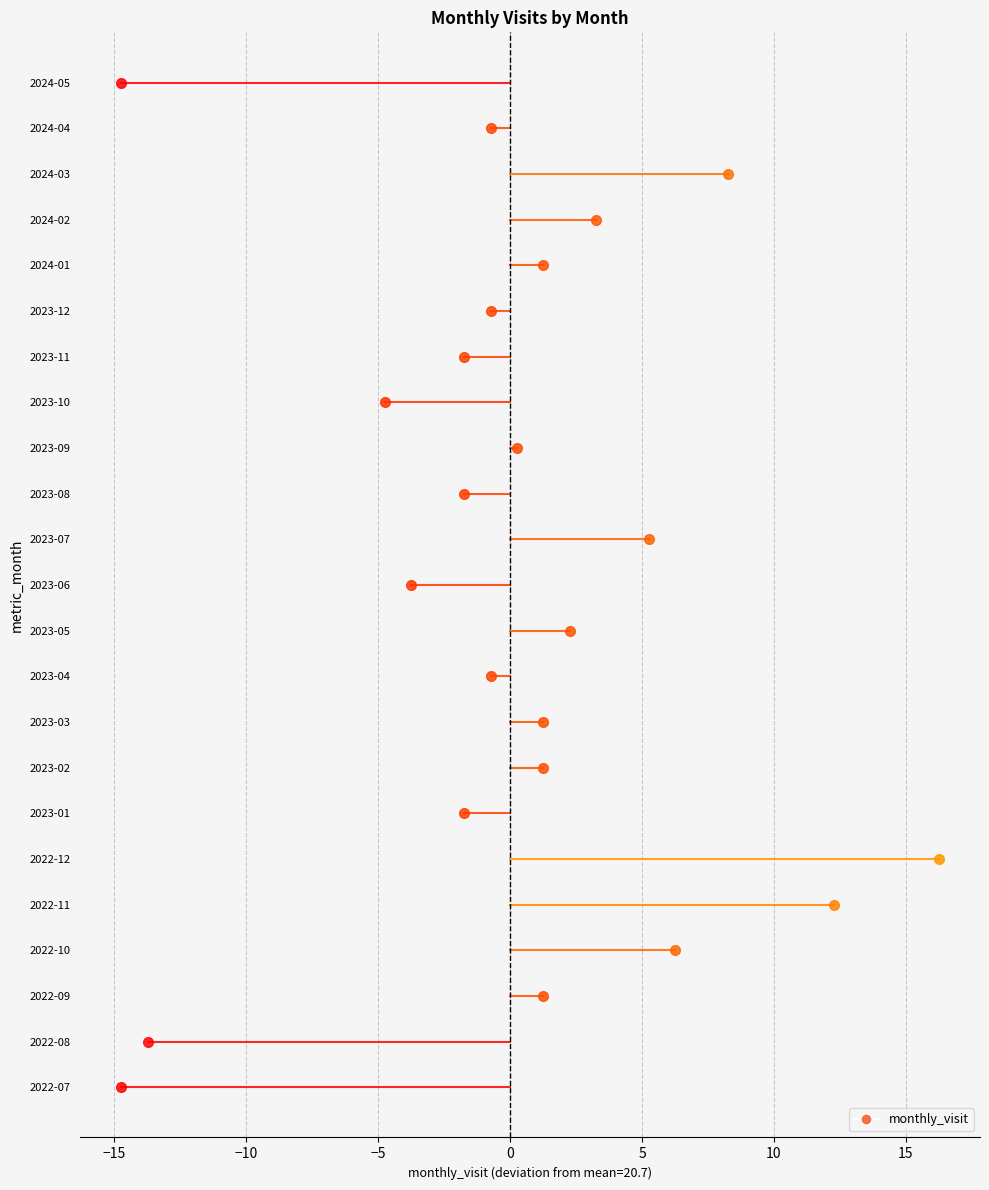

Rank the categories by value from lowest to highest.

2022-07, 2024-05, 2022-08, 2023-10, 2023-06, 2023-01, 2023-08, 2023-11, 2023-04, 2023-12, 2024-04, 2023-09, 2022-09, 2023-02, 2023-03, 2024-01, 2023-05, 2024-02, 2023-07, 2022-10, 2024-03, 2022-11, 2022-12